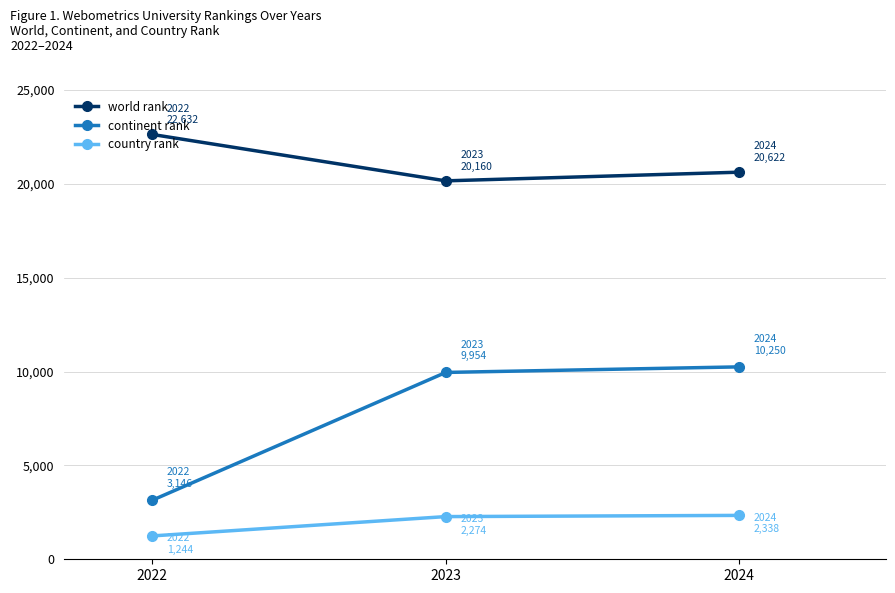

Rank the series at 2023 from highest to lowest value.

world rank, continent rank, country rank